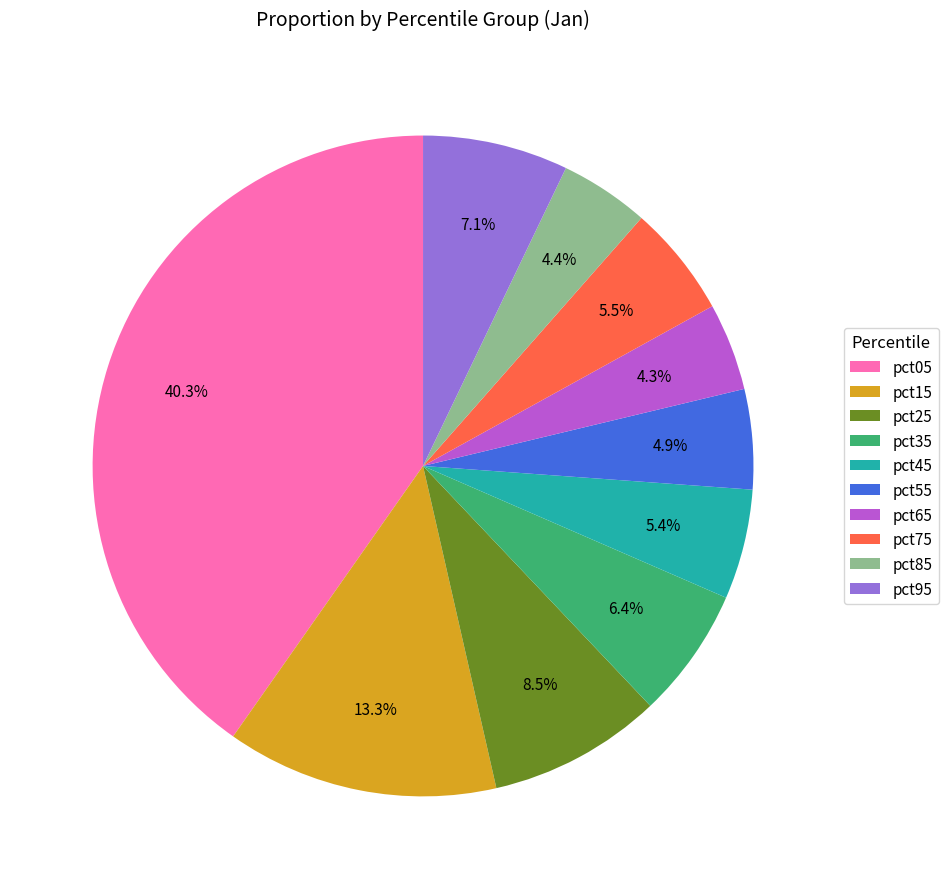

Which category has the biggest portion of the pie?

pct05